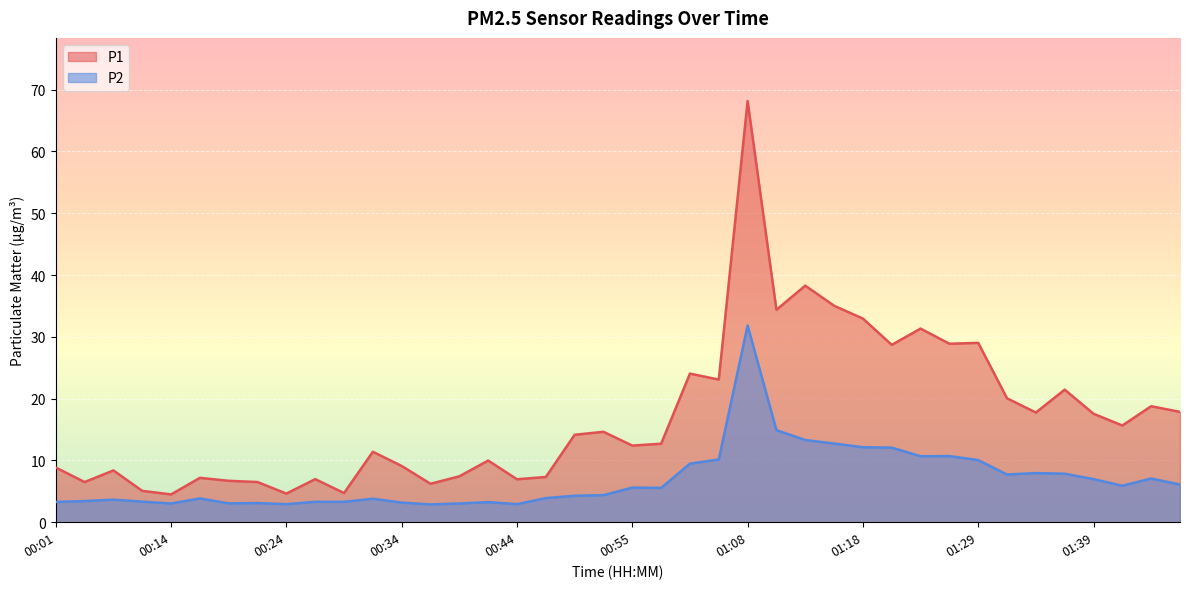

True or false: P2 and P1 intersect in this chart.

False